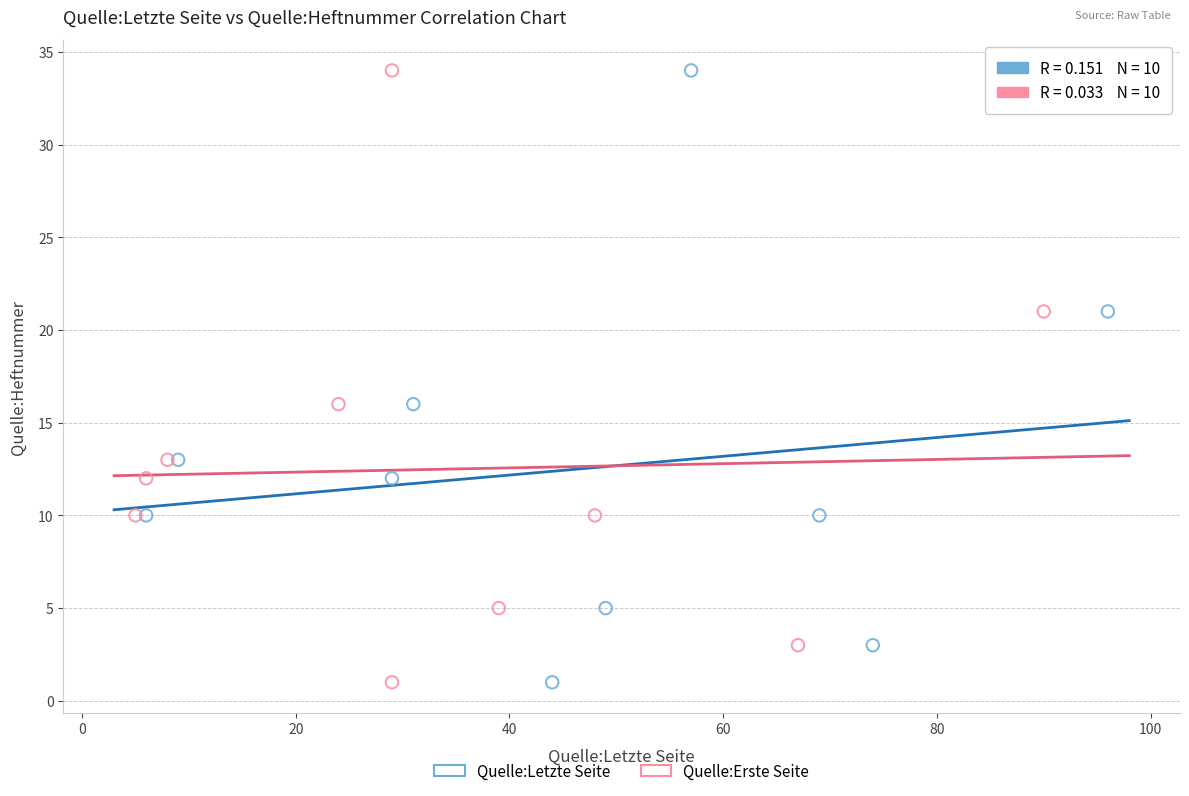

What are all the series names shown in the legend?

Quelle:Letzte Seite, Quelle:Erste Seite